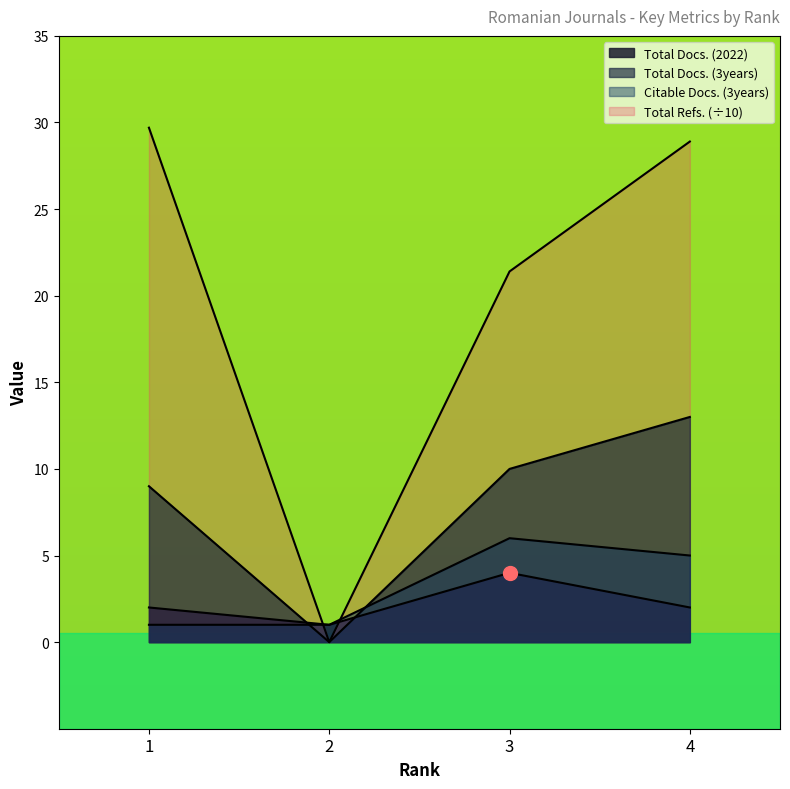

Is the value of Total Docs. (3years) at 2 greater than the value of Total Refs. at 2?

No